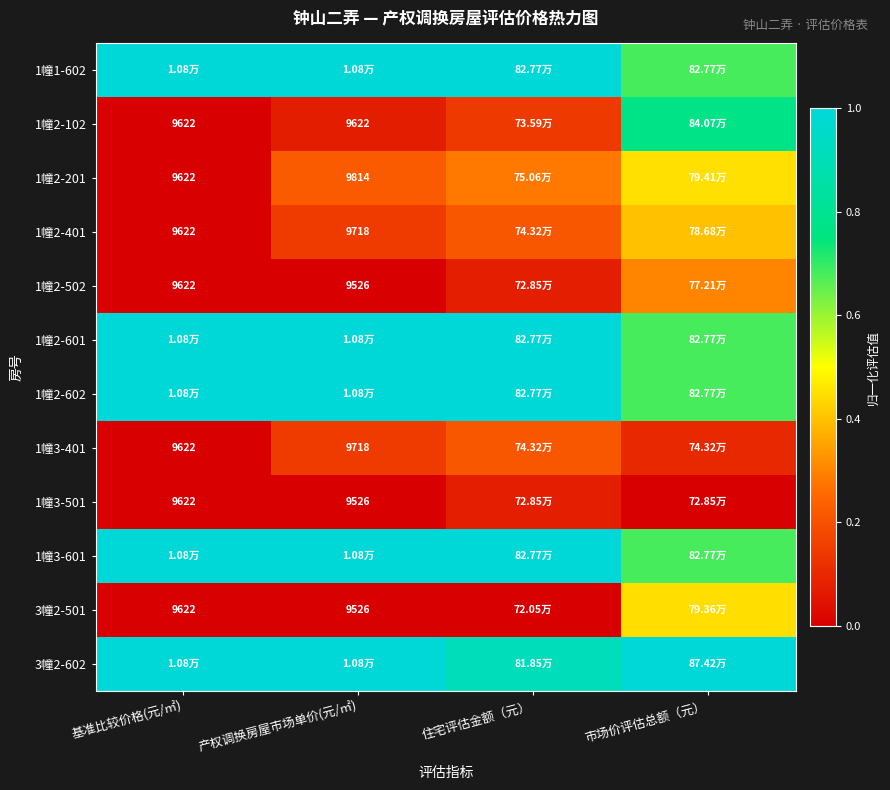

Rank the series at 产权调换房屋市场单价(元/㎡) from lowest to highest value.

1幢2-502, 1幢3-501, 3幢2-501, 1幢2-102, 1幢2-401, 1幢3-401, 1幢2-201, 1幢1-602, 1幢2-601, 1幢2-602, 1幢3-601, 3幢2-602